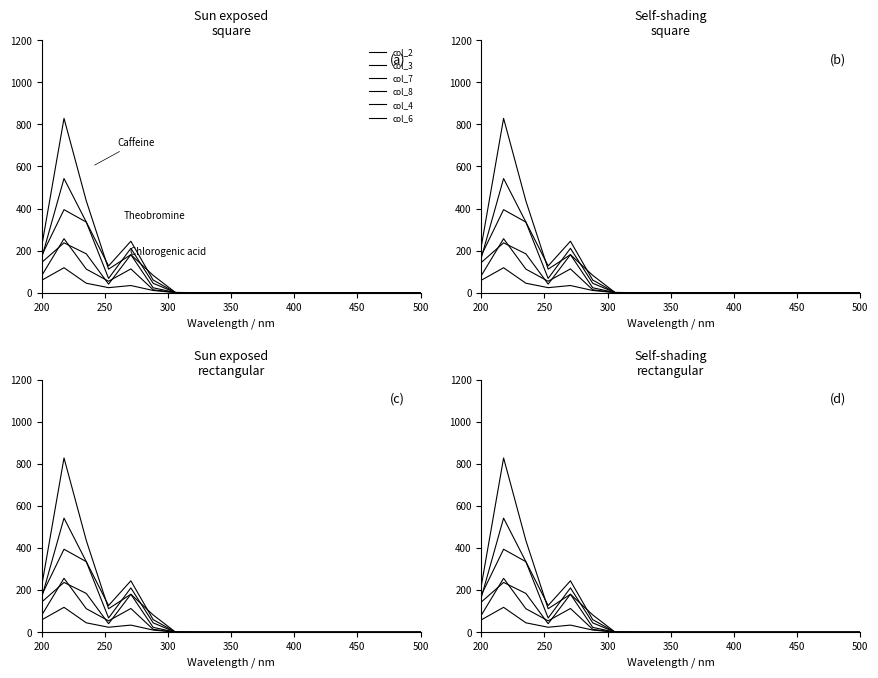

At how many categories does at least one series exceed 45?

6